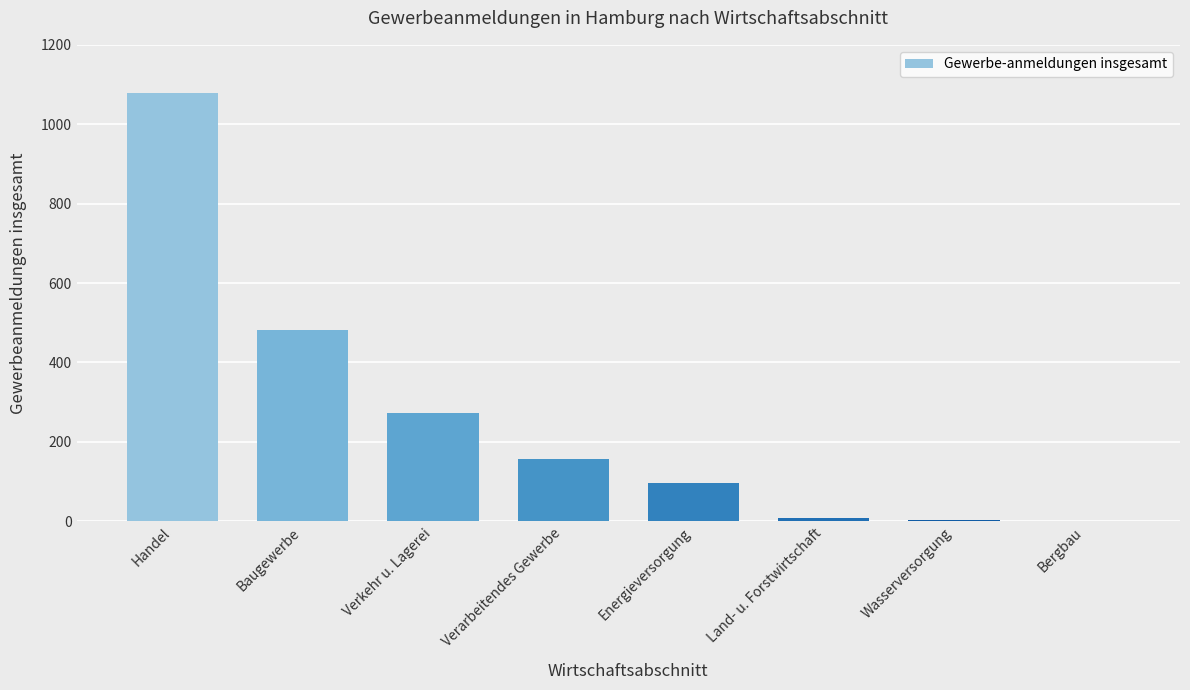

What is the greatest value displayed?

1079